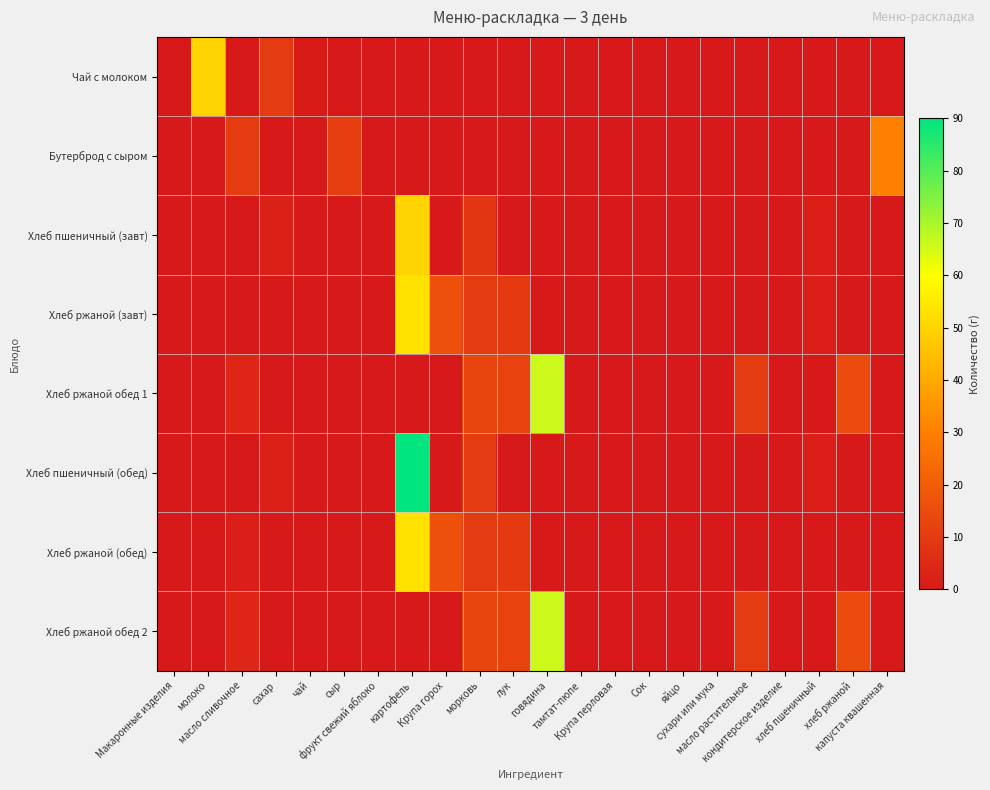

Reading left to right, extract all data points from this chart.

Чай с молоком: Макаронные изделия=0.0	молоко=50.0	масло сливочное=0.0	сахар=10.0	чай=1.0	сыр=0.0	фрукт свежий яблоко=0.0	картофель=0.0	Крупа горох=0.0	морковь=0.0	лук=0.0	говядина=0.0	тамтат-пюпе=0.0	Крупа перловая=0.0	Сок=0.0	яйцо=0.0	сухари или мука=0.0	масло растительное=0.0	кондитерское изделие=0.0	хлеб пшеничный=0.0	хлеб ржаной=0.0	капуста квашенная=0.0
Бутерброд с сыром: Макаронные изделия=0.0	молоко=0.0	масло сливочное=10.0	сахар=0.0	чай=0.0	сыр=11.0	фрукт свежий яблоко=0.0	картофель=0.0	Крупа горох=0.0	морковь=0.0	лук=0.0	говядина=0.0	тамтат-пюпе=0.0	Крупа перловая=0.0	Сок=0.0	яйцо=0.0	сухари или мука=0.0	масло растительное=0.0	кондитерское изделие=0.0	хлеб пшеничный=0.0	хлеб ржаной=0.0	капуста квашенная=30.0
Хлеб пшеничный (завт): Макаронные изделия=0.0	молоко=0.0	масло сливочное=0.0	сахар=2.5	чай=0.0	сыр=0.0	фрукт свежий яблоко=0.0	картофель=50.0	Крупа горох=0.0	морковь=8.1	лук=0.0	говядина=0.0	тамтат-пюпе=0.0	Крупа перловая=0.0	Сок=0.0	яйцо=0.0	сухари или мука=0.0	масло растительное=0.0	кондитерское изделие=0.0	хлеб пшеничный=2.0	хлеб ржаной=0.0	капуста квашенная=0.0
Хлеб ржаной (завт): Макаронные изделия=0.0	молоко=0.0	масло сливочное=0.0	сахар=0.0	чай=0.0	сыр=0.0	фрукт свежий яблоко=0.0	картофель=53.4	Крупа горох=16.2	морковь=10.0	лук=9.6	говядина=0.0	тамтат-пюпе=0.0	Крупа перловая=0.0	Сок=0.0	яйцо=0.0	сухари или мука=0.0	масло растительное=0.0	кондитерское изделие=0.0	хлеб пшеничный=2.0	хлеб ржаной=0.0	капуста квашенная=0.0
Хлеб ржаной обед 1: Макаронные изделия=0.0	молоко=0.0	масло сливочное=4.0	сахар=0.0	чай=0.0	сыр=0.0	фрукт свежий яблоко=0.0	картофель=0.0	Крупа горох=0.0	морковь=13.0	лук=12.0	говядина=66.0	тамтат-пюпе=0.0	Крупа перловая=0.0	Сок=0.0	яйцо=0.0	сухари или мука=0.0	масло растительное=10.0	кондитерское изделие=0.0	хлеб пшеничный=0.0	хлеб ржаной=15.0	капуста квашенная=0.0
Хлеб пшеничный (обед): Макаронные изделия=0.0	молоко=0.0	масло сливочное=0.0	сахар=2.5	чай=0.0	сыр=0.0	фрукт свежий яблоко=0.0	картофель=90.0	Крупа горох=0.0	морковь=10.0	лук=0.0	говядина=0.0	тамтат-пюпе=0.0	Крупа перловая=0.0	Сок=0.0	яйцо=0.0	сухари или мука=0.0	масло растительное=0.0	кондитерское изделие=0.0	хлеб пшеничный=2.0	хлеб ржаной=0.0	капуста квашенная=0.0
Хлеб ржаной (обед): Макаронные изделия=0.0	молоко=0.0	масло сливочное=2.0	сахар=0.0	чай=0.0	сыр=0.0	фрукт свежий яблоко=0.0	картофель=53.4	Крупа горох=16.2	морковь=10.0	лук=9.6	говядина=0.0	тамтат-пюпе=0.0	Крупа перловая=0.0	Сок=0.0	яйцо=0.0	сухари или мука=0.0	масло растительное=0.0	кондитерское изделие=0.0	хлеб пшеничный=0.0	хлеб ржаной=0.0	капуста квашенная=0.0
Хлеб ржаной обед 2: Макаронные изделия=0.0	молоко=0.0	масло сливочное=4.0	сахар=0.0	чай=0.0	сыр=0.0	фрукт свежий яблоко=0.0	картофель=0.0	Крупа горох=0.0	морковь=13.0	лук=12.0	говядина=66.0	тамтат-пюпе=0.0	Крупа перловая=0.0	Сок=0.0	яйцо=0.0	сухари или мука=0.0	масло растительное=10.0	кондитерское изделие=0.0	хлеб пшеничный=0.0	хлеб ржаной=15.0	капуста квашенная=0.0